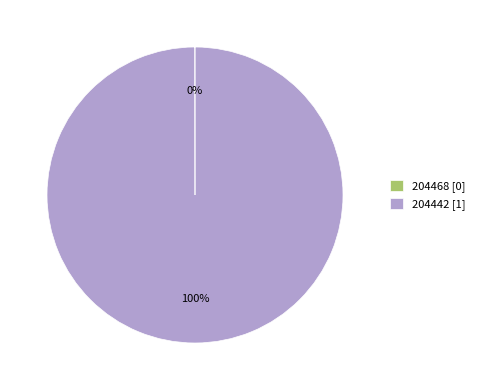

To the nearest percent, what is the average slice percentage?

50%